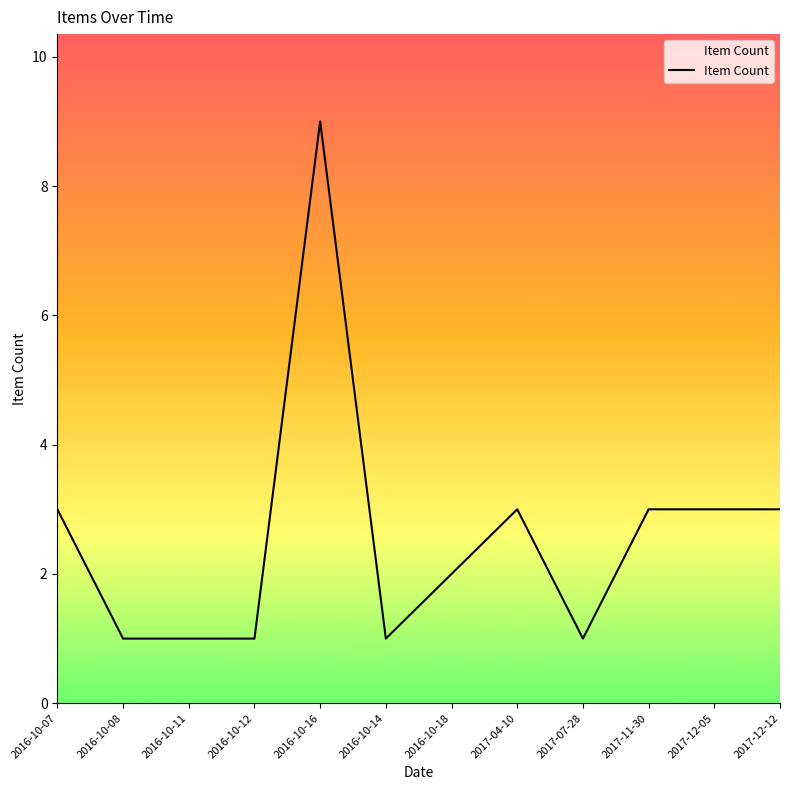

Reading right to left, what are all the values shown in this chart?

3	3	3	1	3	2	1	9	1	1	1	3